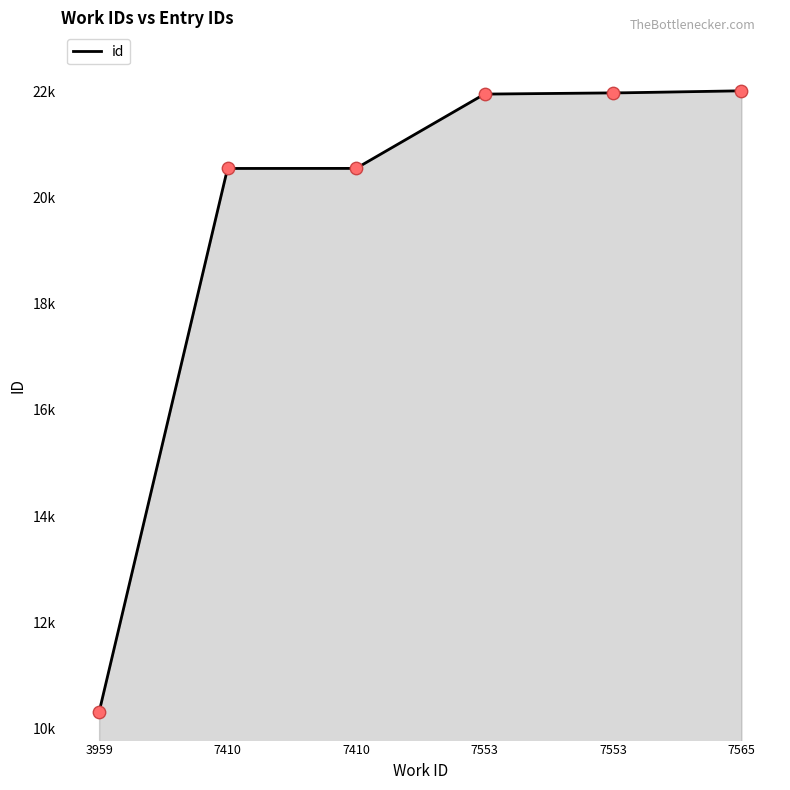

What is the change in value from 7410 to 7553?

+1420